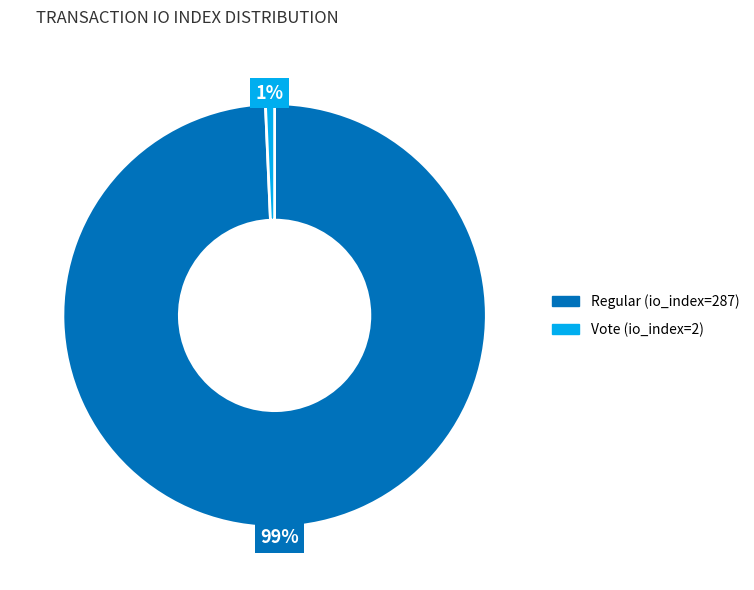

Rank the categories by value from lowest to highest.

Vote (io_index=2), Regular (io_index=287)